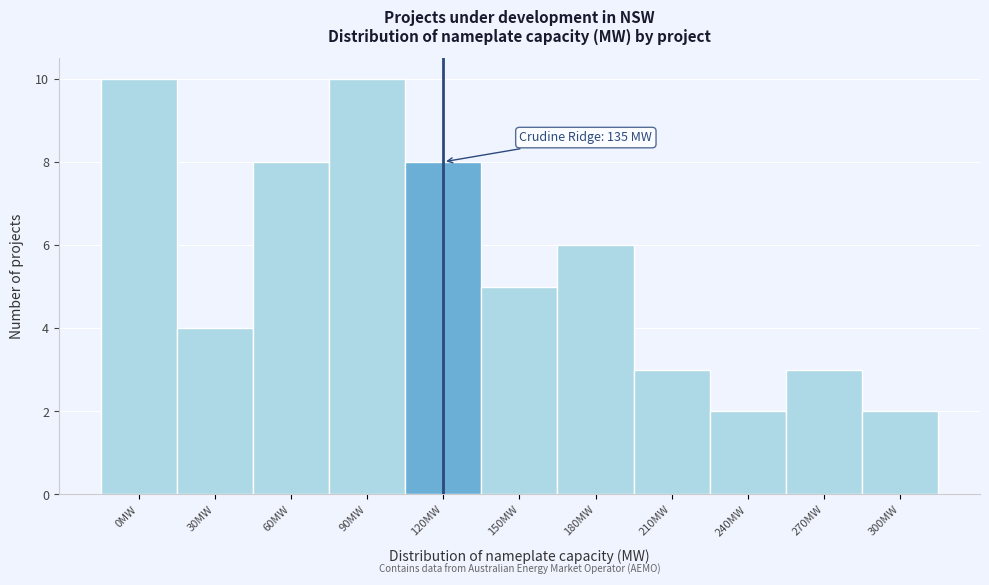

Reading left to right, transcribe all the data shown in this chart.

0MW=10	30MW=4	60MW=8	90MW=10	120MW=8	150MW=5	180MW=6	210MW=3	240MW=2	270MW=3	300MW=2